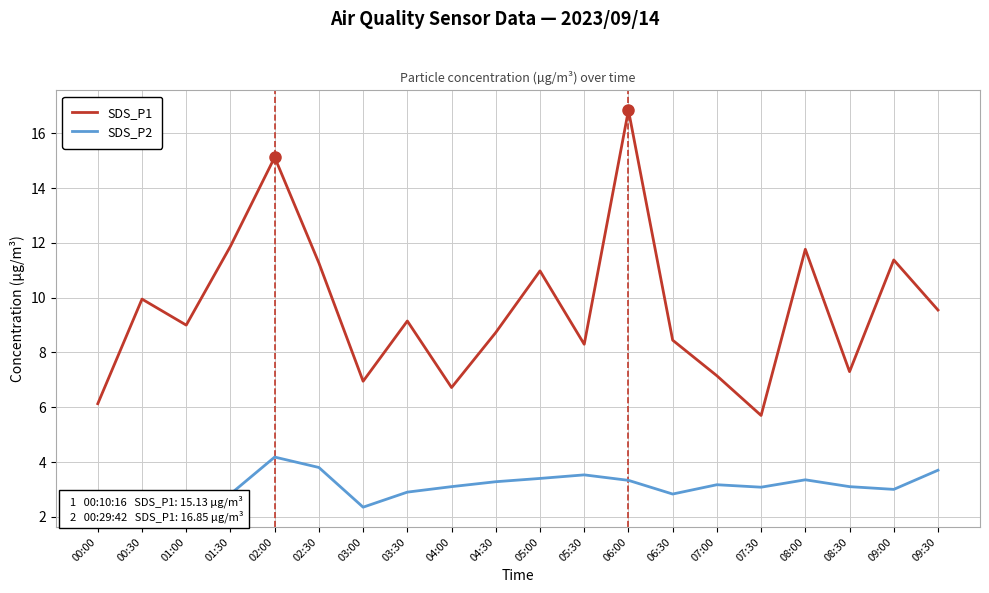

How many lines are shown in the chart?

2